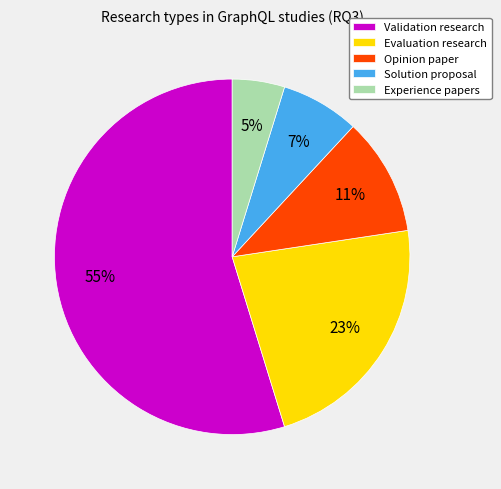

Rank the categories by value from lowest to highest.

Experience papers, Solution proposal, Opinion paper, Evaluation research, Validation research